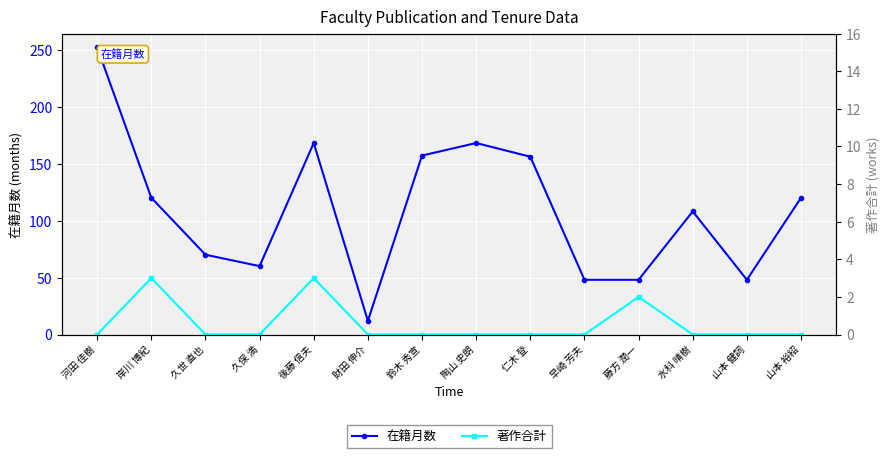

What is the average value of the 著作合計 series?

1